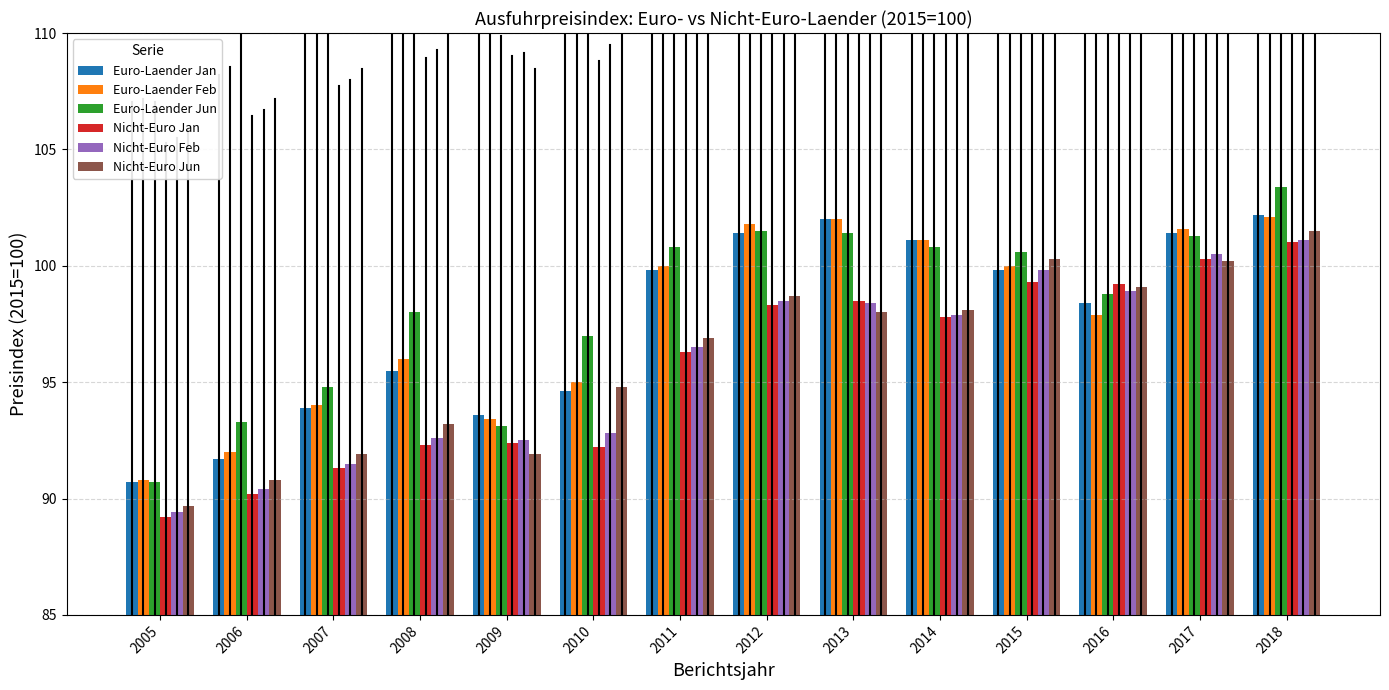

True or false: Nicht-Euro Feb has a value of 64.1 at 2011.

False